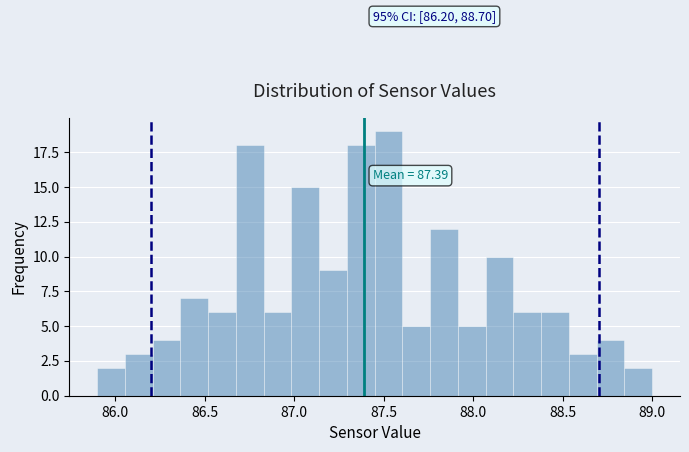

Around what value on the x-axis is the tallest bar? Give the approximate position of its centre, as read against the axis.

87.55